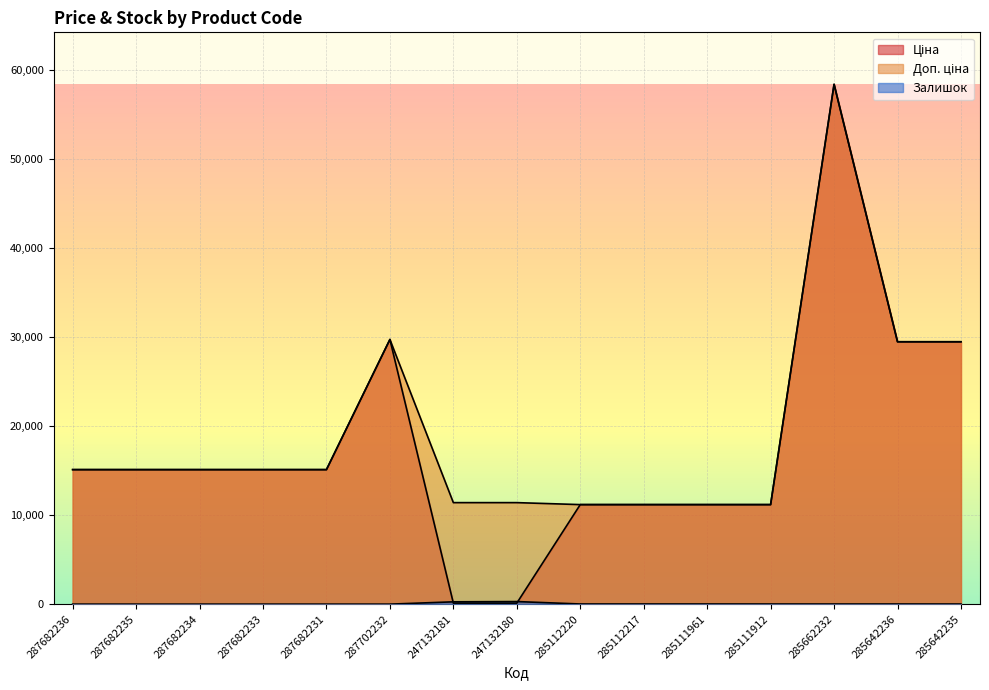

What are all the series names shown in the legend?

Ціна, Доп. ціна, Залишок